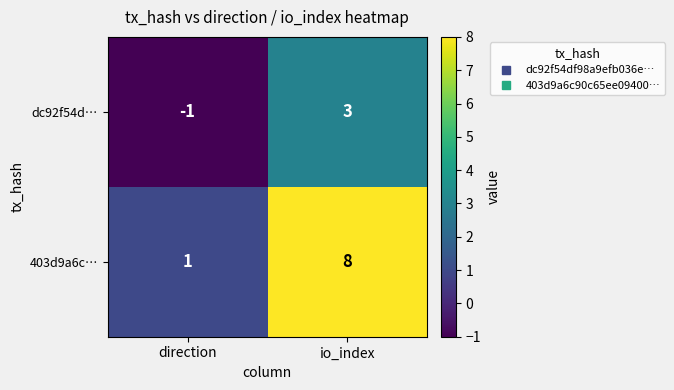

Which series has the largest total across all categories?

403d9a6c…